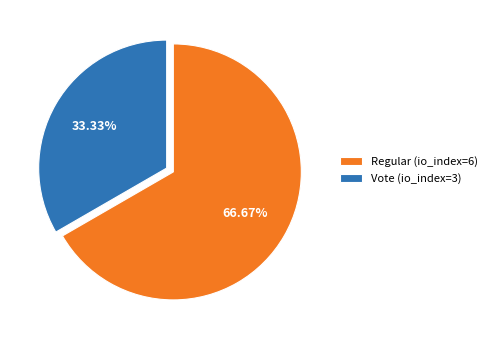

Rank the categories by value from highest to lowest.

Regular (io_index=6), Vote (io_index=3)